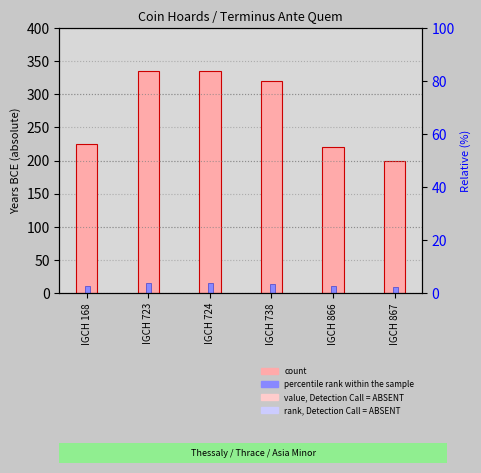

The percentile rank within the sample series shows 6.3 at IGCH 723. True or false?

False